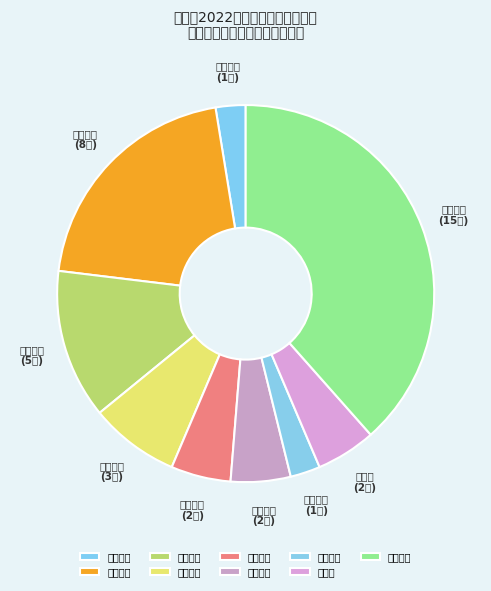

True or false: 高中物理 accounts for 3% of the total.

True